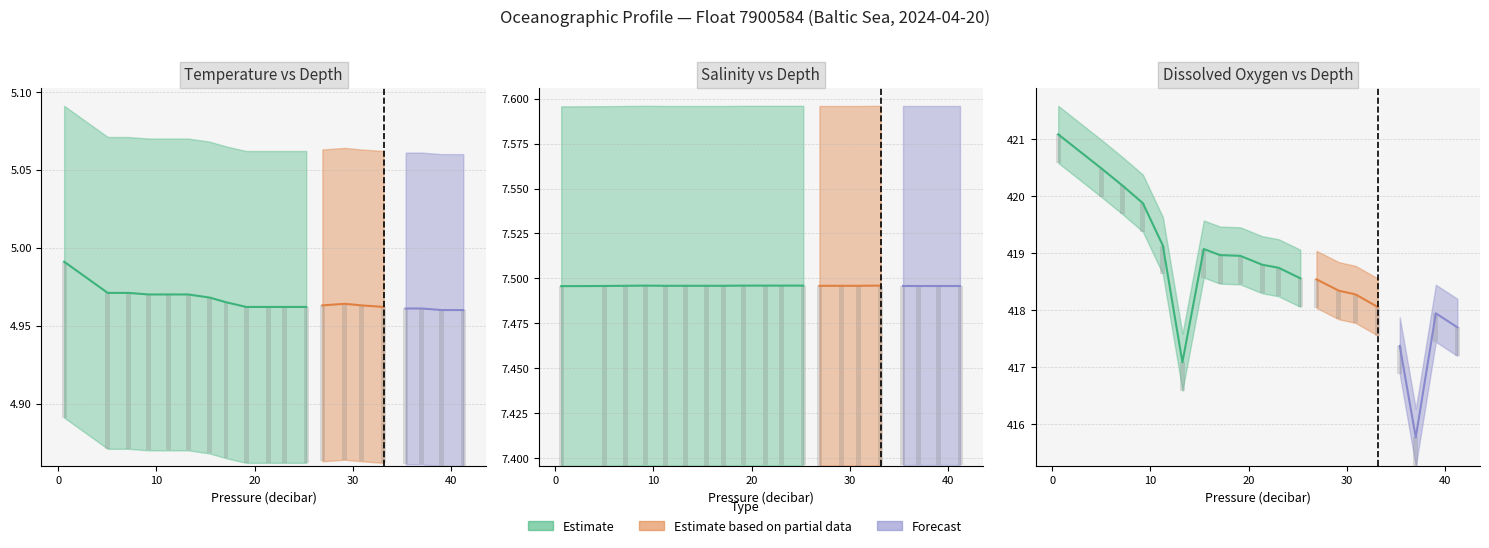

Reading left to right, extract all data points from this chart.

TEMP (degree_Celsius): 5.0	5.0	5.0	5.0	5.0	5.0	5.0	5.0	5.0	5.0	5.0	5.0	5.0	5.0	5.0	5.0	5.0	5.0	5.0	5.0
PSAL (psu): 7.5	7.5	7.5	7.5	7.5	7.5	7.5	7.5	7.5	7.5	7.5	7.5	7.5	7.5	7.5	7.5	7.5	7.5	7.5	7.5
DOX2_ADJUSTED (micromole/kg): 421.1	420.5	420.2	419.9	419.1	417.1	419.1	419.0	418.9	418.8	418.7	418.6	418.5	418.3	418.3	418.1	417.4	415.8	417.9	417.7